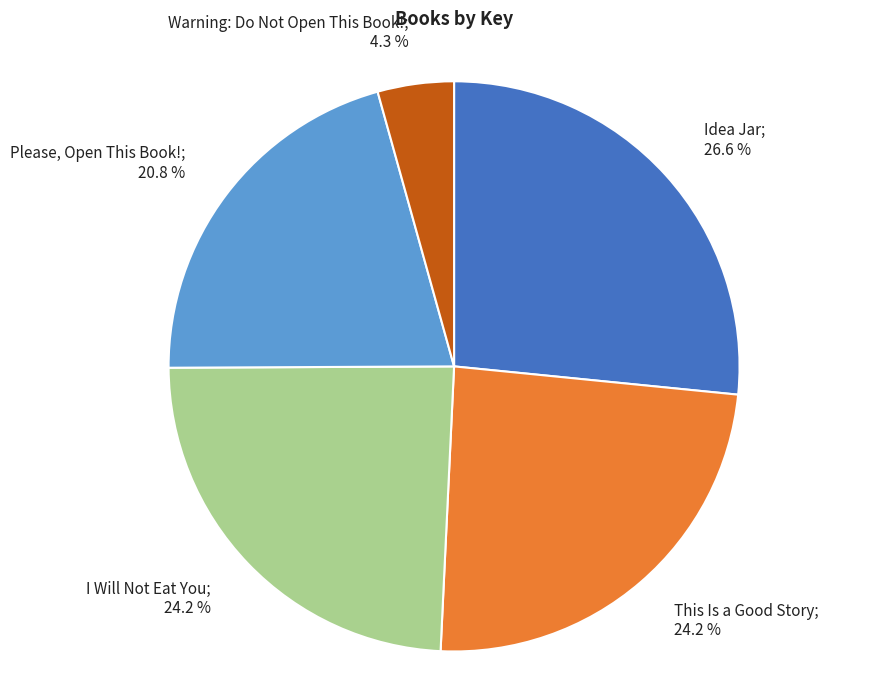

Does any single category account for the majority?

No